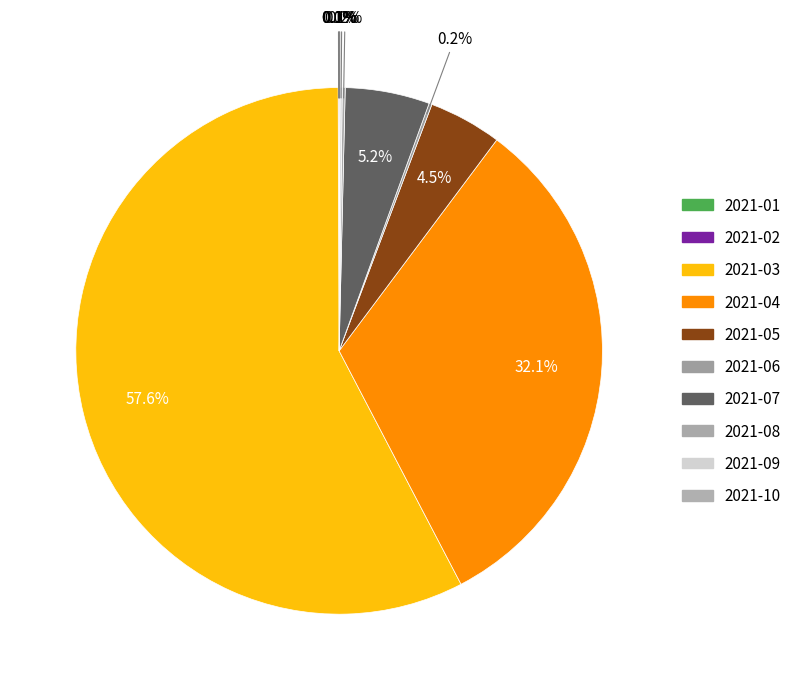

To the nearest percent, what is the difference between the largest and smallest slice percentages?

58%